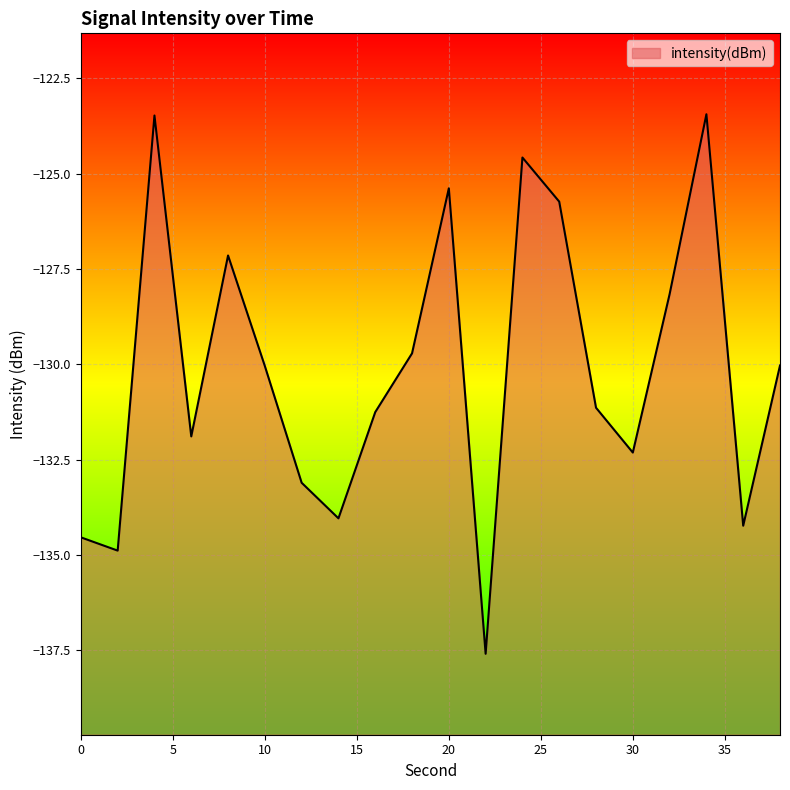

List the labels in order of value, smallest first.

22, 2, 0, 36, 14, 12, 30, 6, 16, 28, 10, 38, 18, 32, 8, 26, 20, 24, 4, 34